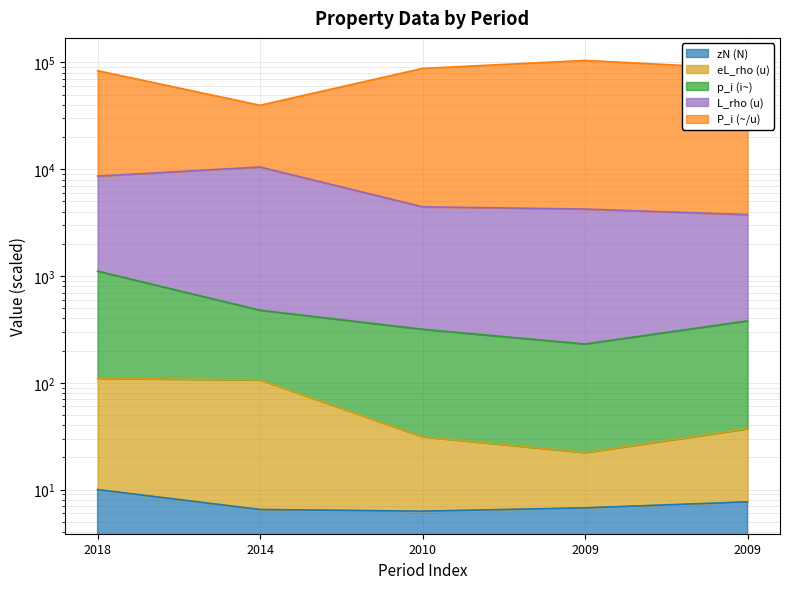

Does the chart display data point markers on the line(s)?

No